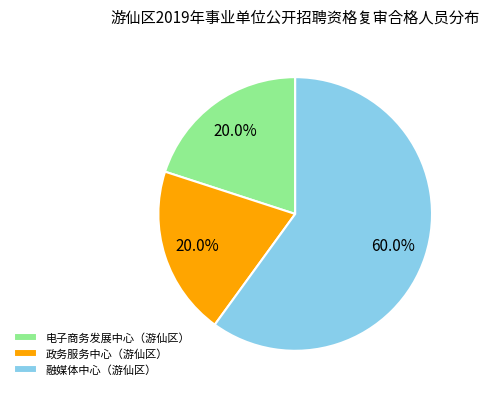

What percentage is NOT represented by 政务服务中心（游仙区）?

80.0%